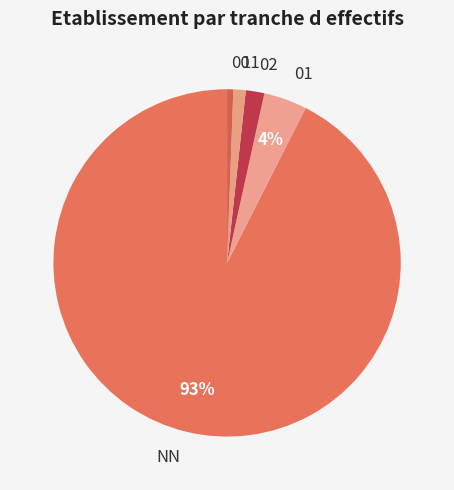

Between 11 and NN, which is larger?

NN